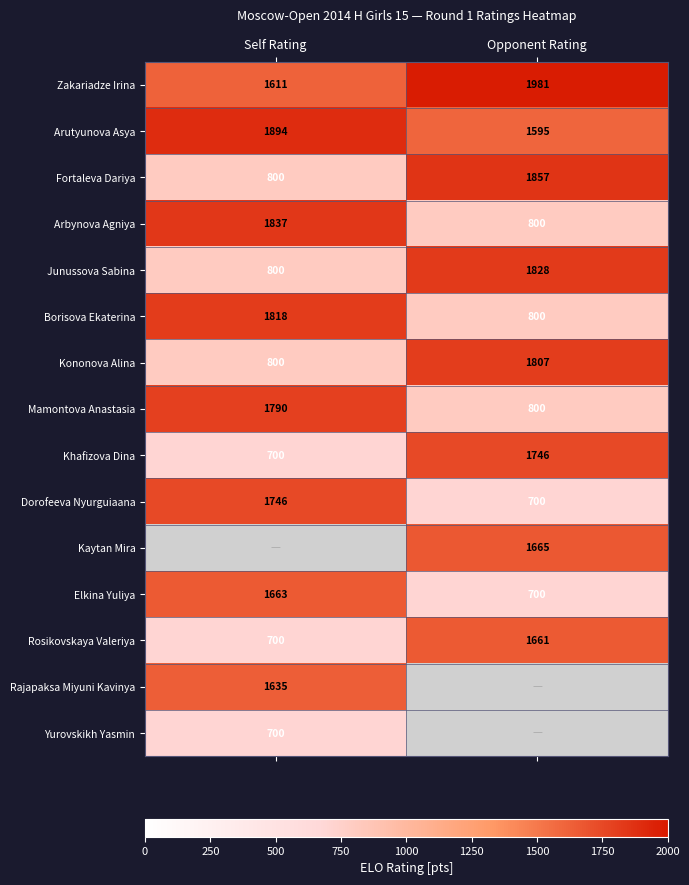

True or false: Arutyunova Asya has a value of 1894 at Self Rating.

True